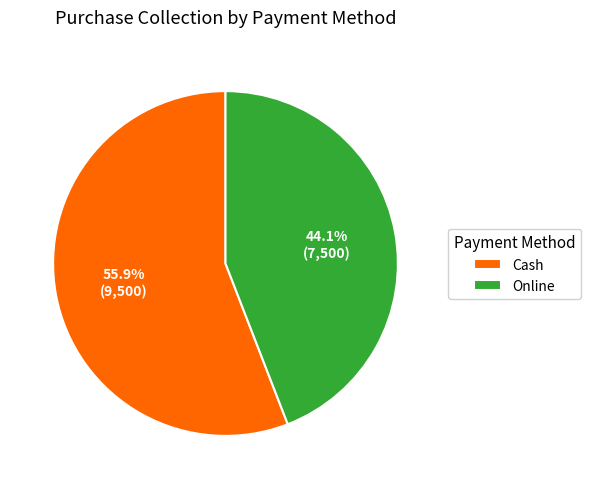

Between Online and Cash, which is larger?

Cash